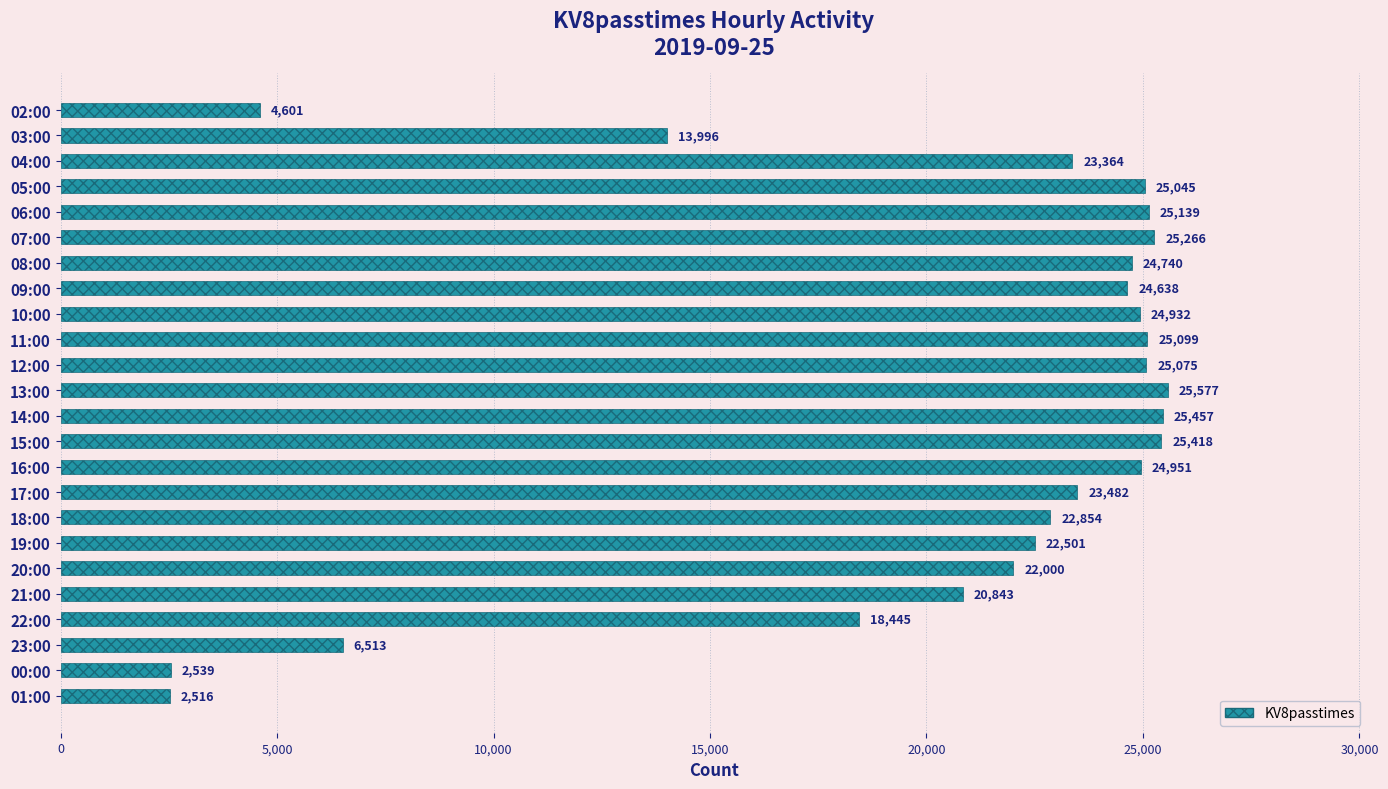

What is the label of the 8th bar from the top?

09:00